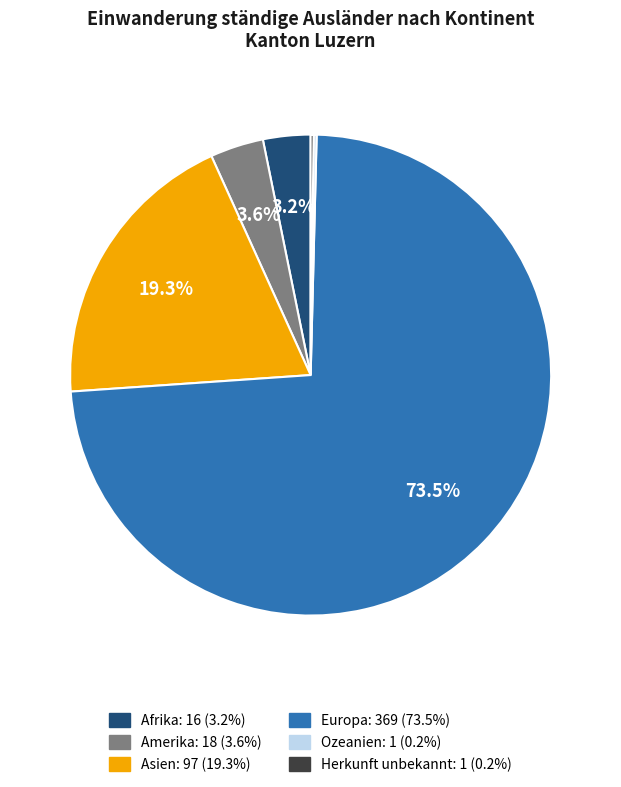

To the nearest percent, what percentage of the pie is Asien?

19%